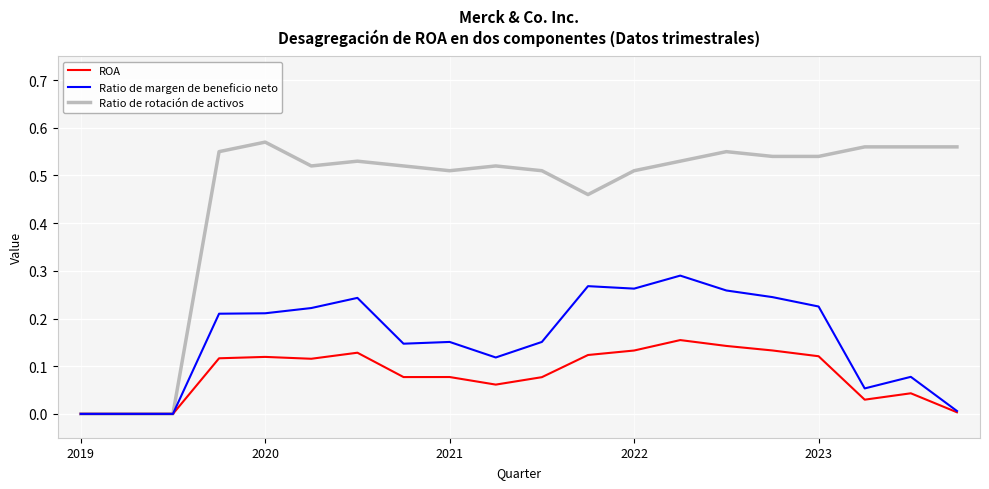

Rank the series by their maximum value, from highest to lowest.

Ratio de rotación de activos, Ratio de margen de beneficio neto, ROA